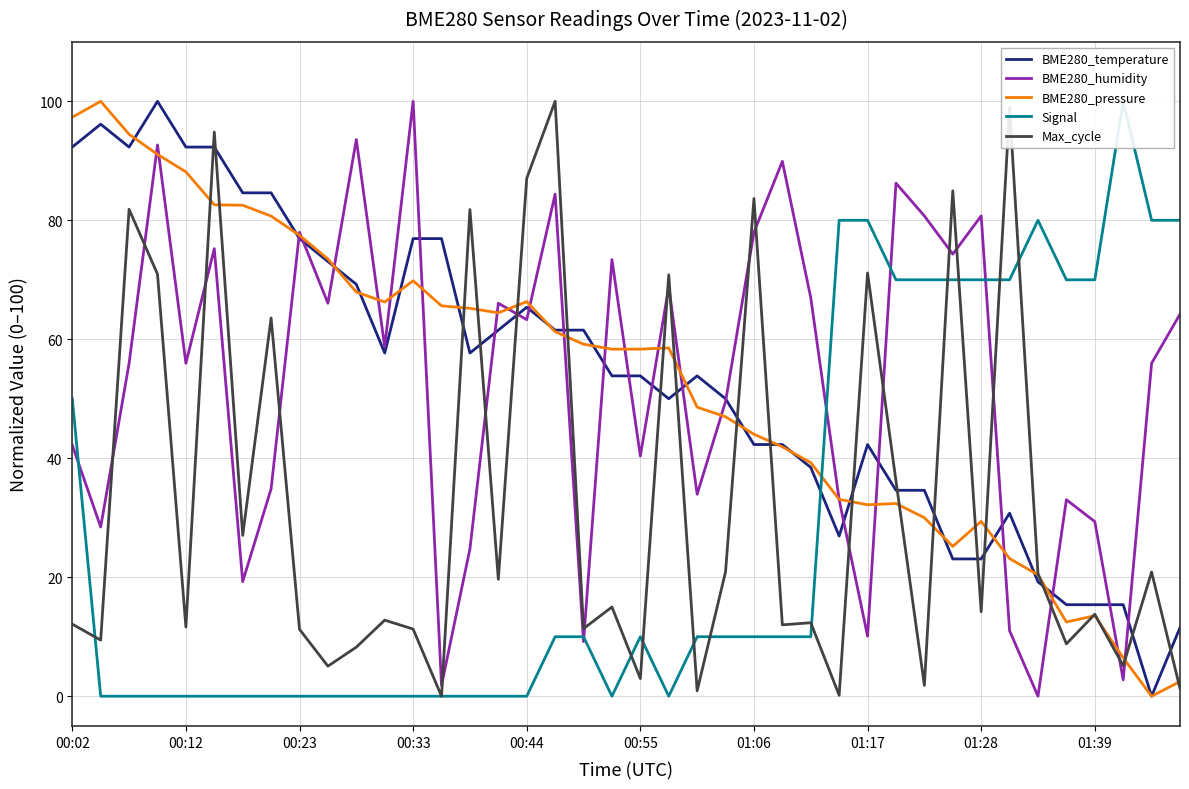

Which series ends up on top after the final intersection of Max_cycle and BME280_humidity?

BME280_humidity